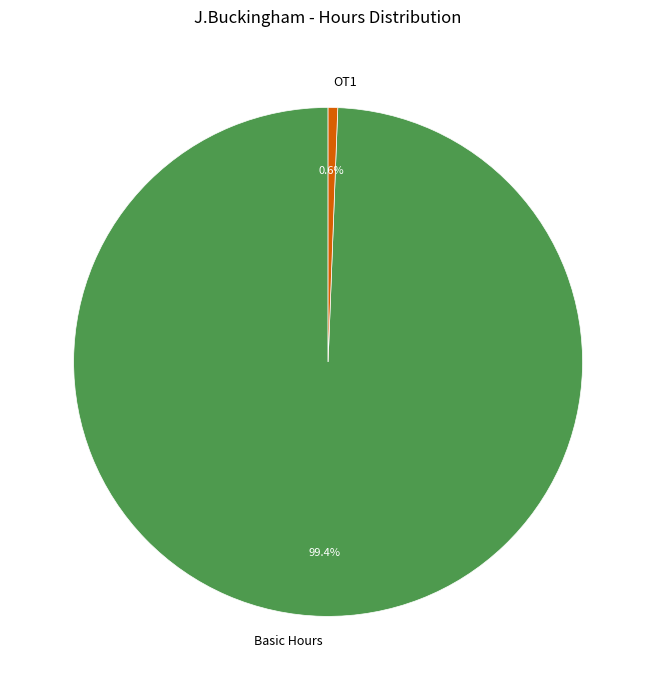

Between OT1 and Basic Hours, which is larger?

Basic Hours